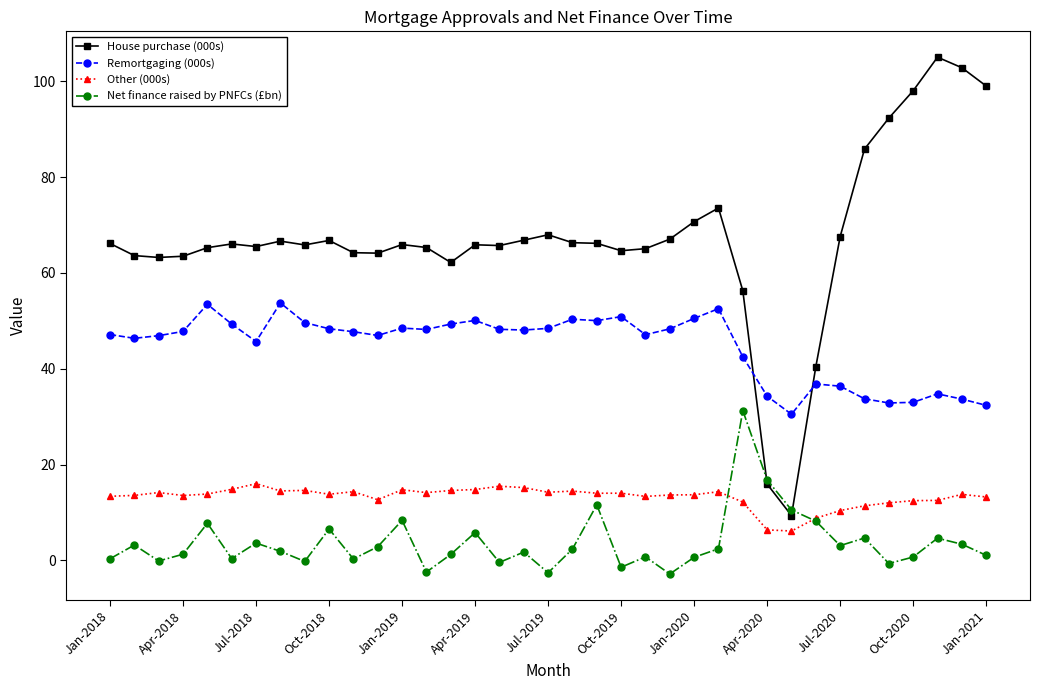

True or false: Remortgaging (000s) has more than 2 interior local peaks.

True